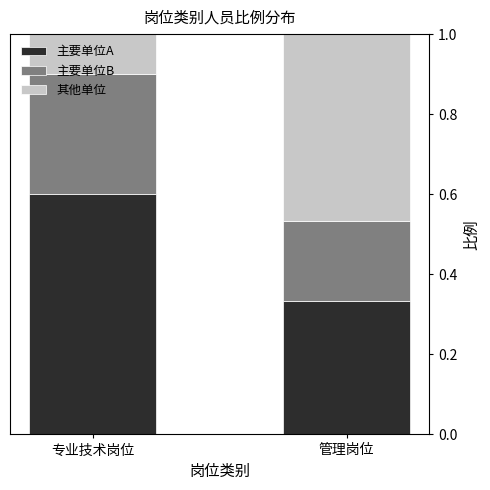

At which label does 主要单位A reach its peak?

专业技术岗位